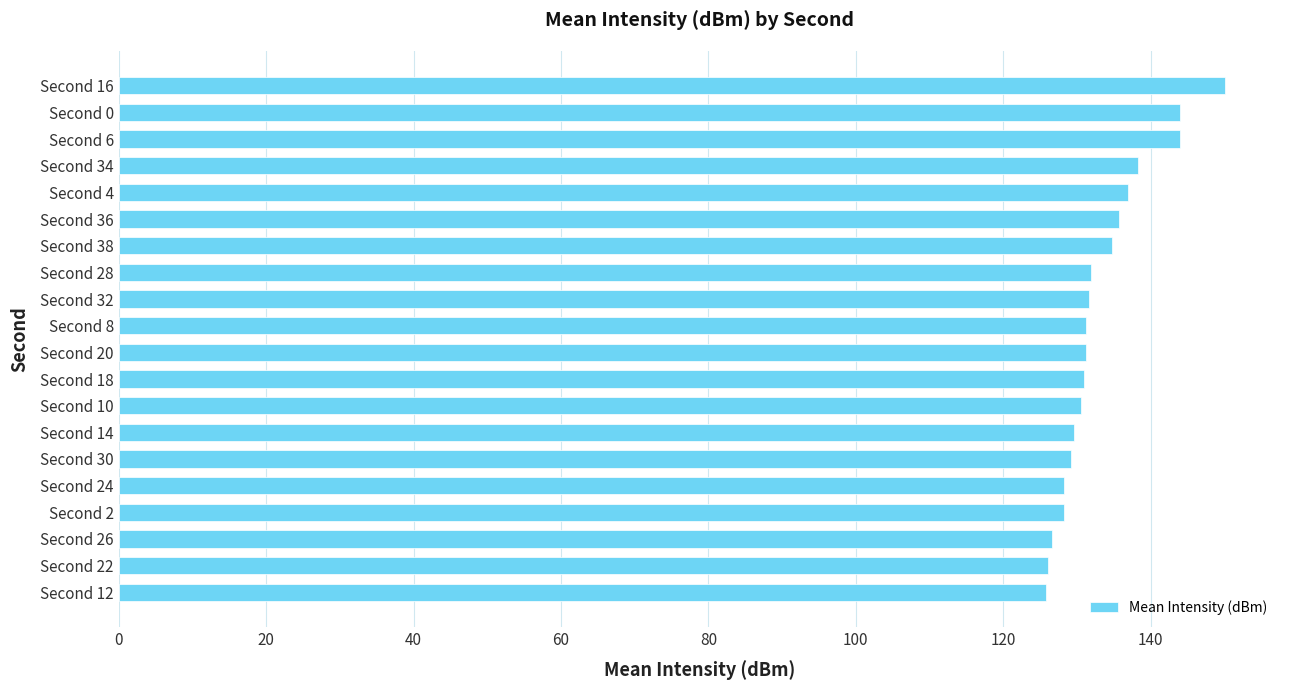

What is the sum of all values?

2665.1